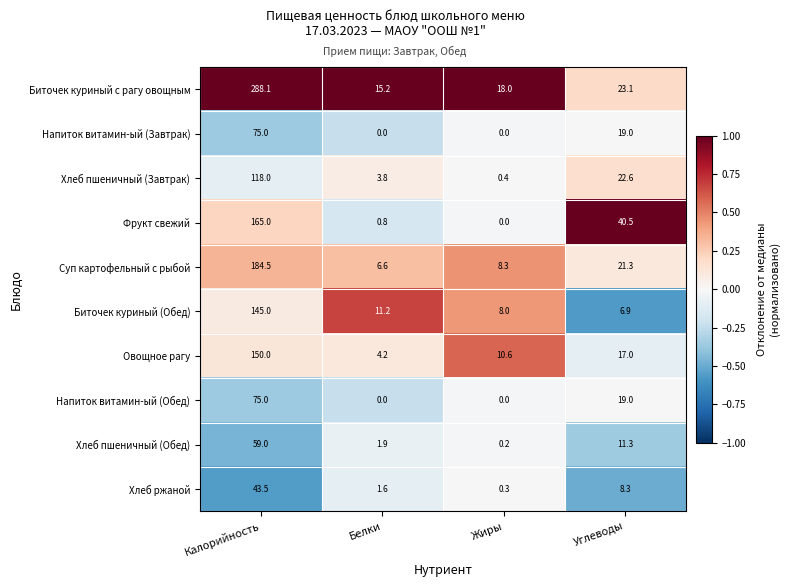

What is the greatest value displayed?

288.1